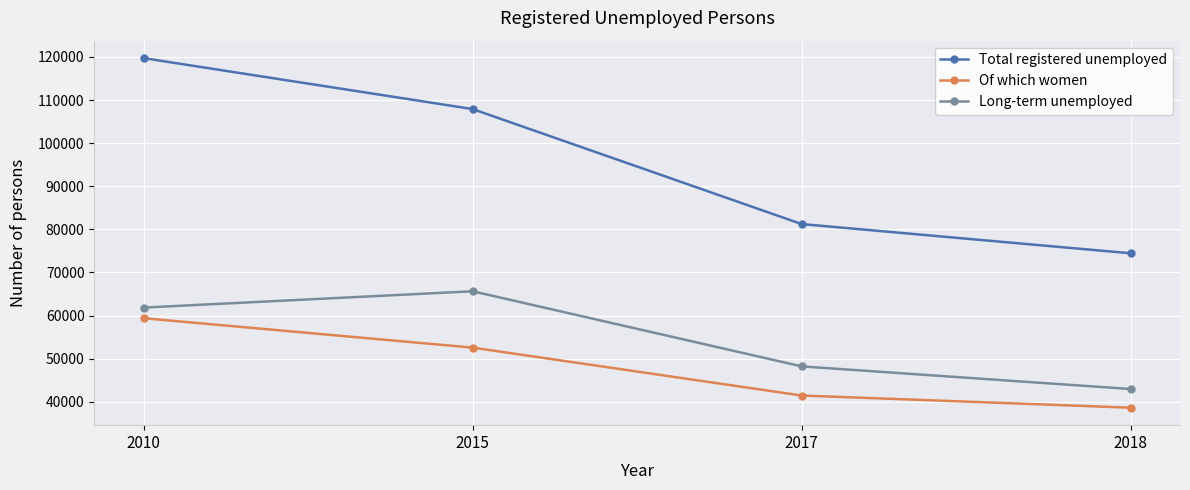

At which category is the sum across all series the highest?

2010